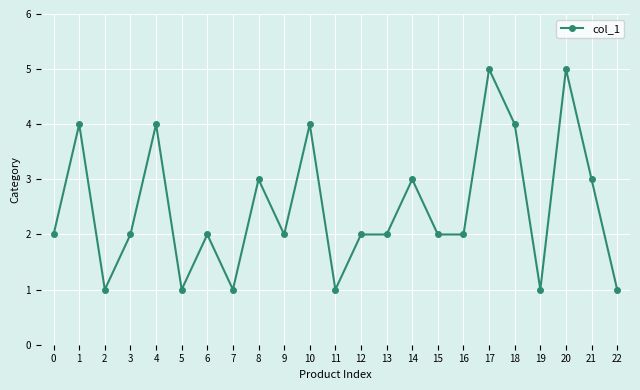

Count the number of categories in the chart.

23